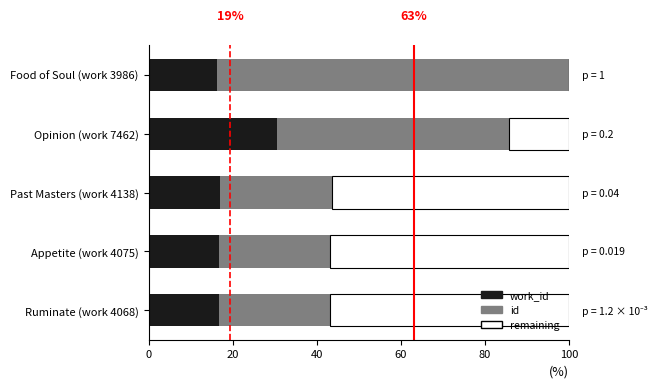

What is the total value across all series at Food of Soul (work 3986)?

100.0